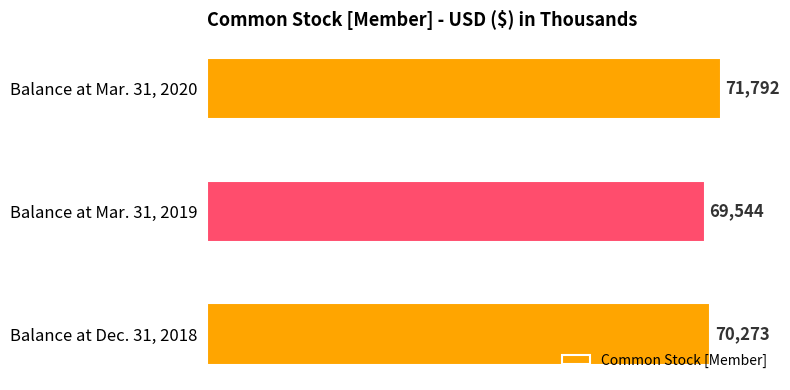

Is it true that the value at Balance at Mar. 31, 2019 is 69544?

True